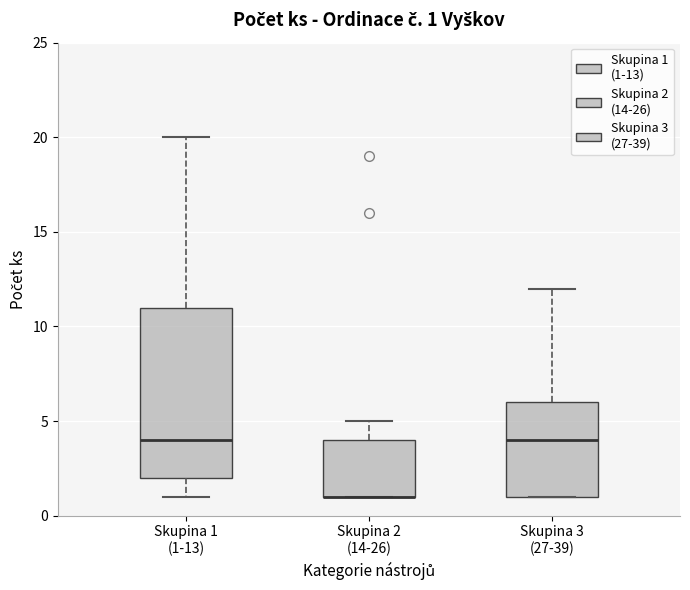

Which box is the tallest, from its lower edge to its upper edge?

Skupina 1 (1-13)